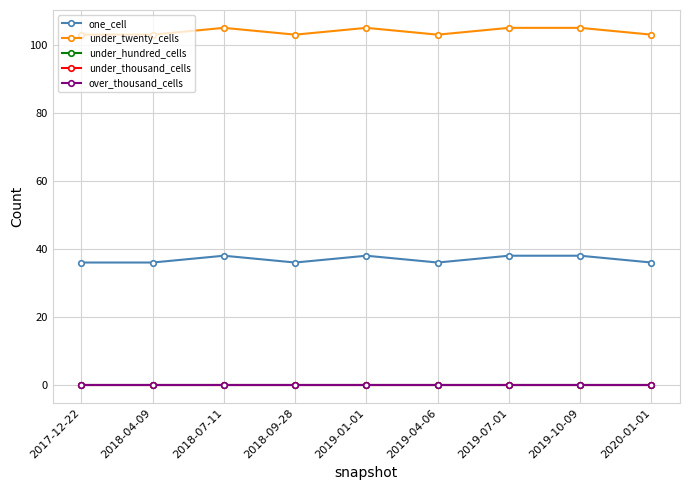

Is this an area chart (filled region under the line)?

No